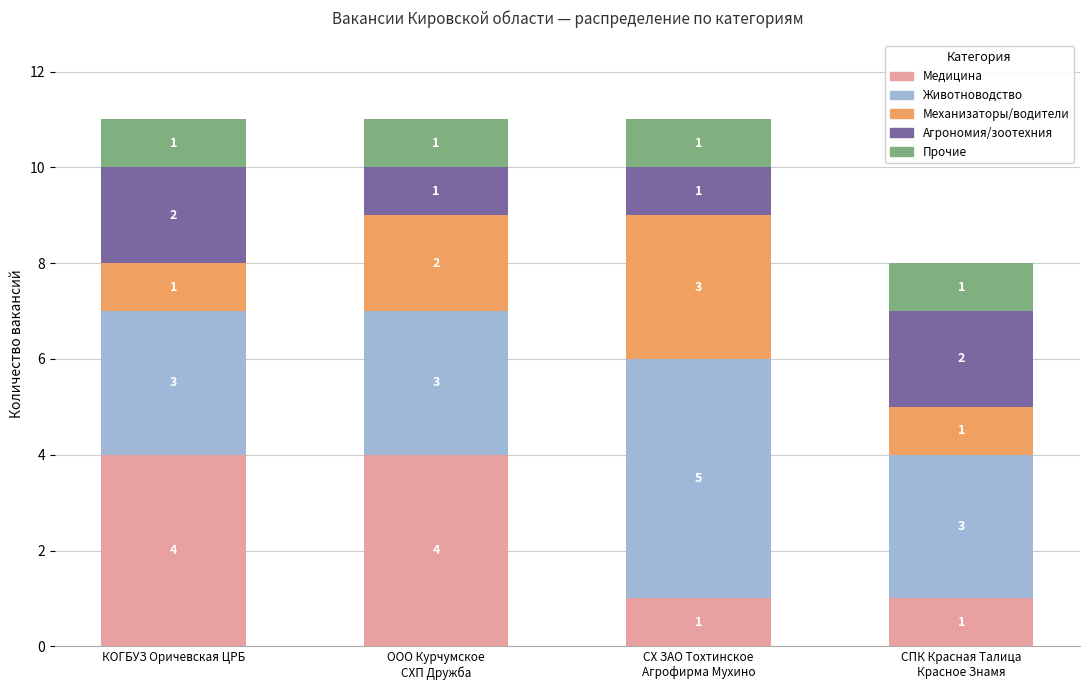

How many Медицина values are between 1 and 4?

4